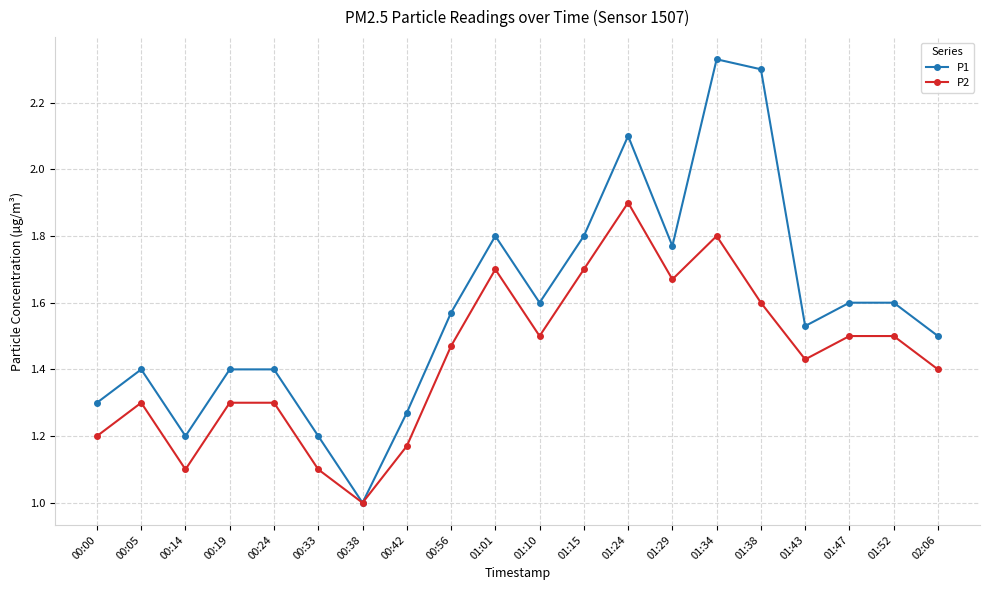

What is the label of the 3rd point from the right?

01:47